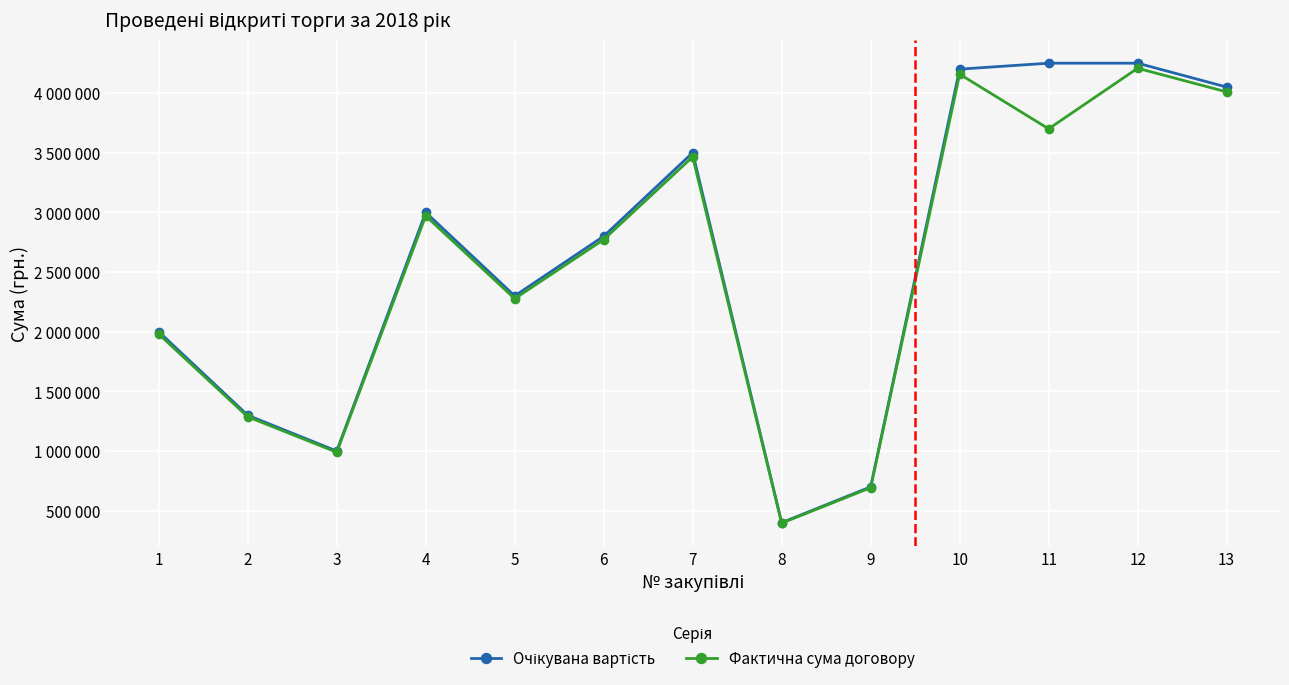

Is this an area chart (filled region under the line)?

No